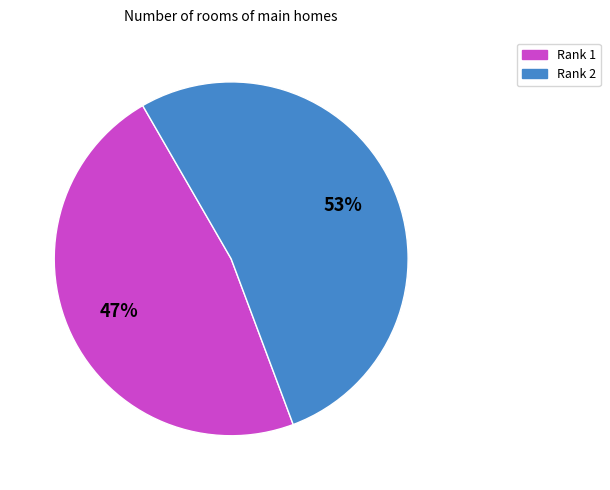

To the nearest percent, what portion does Rank 2 represent?

53%